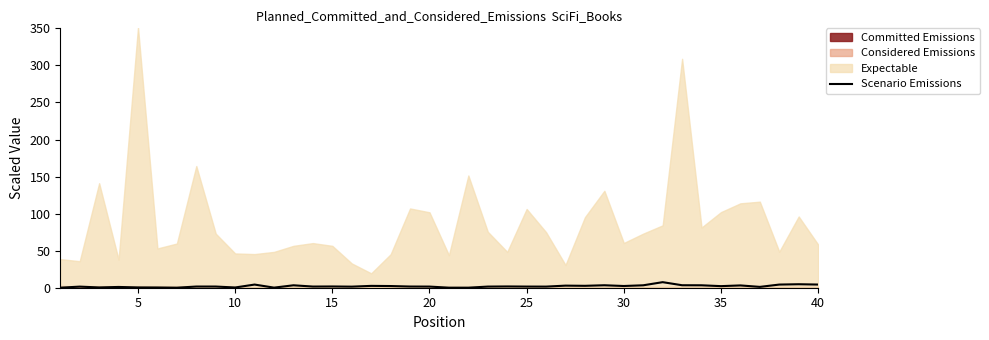

What is the maximum value for Scenario Emissions?

7.5